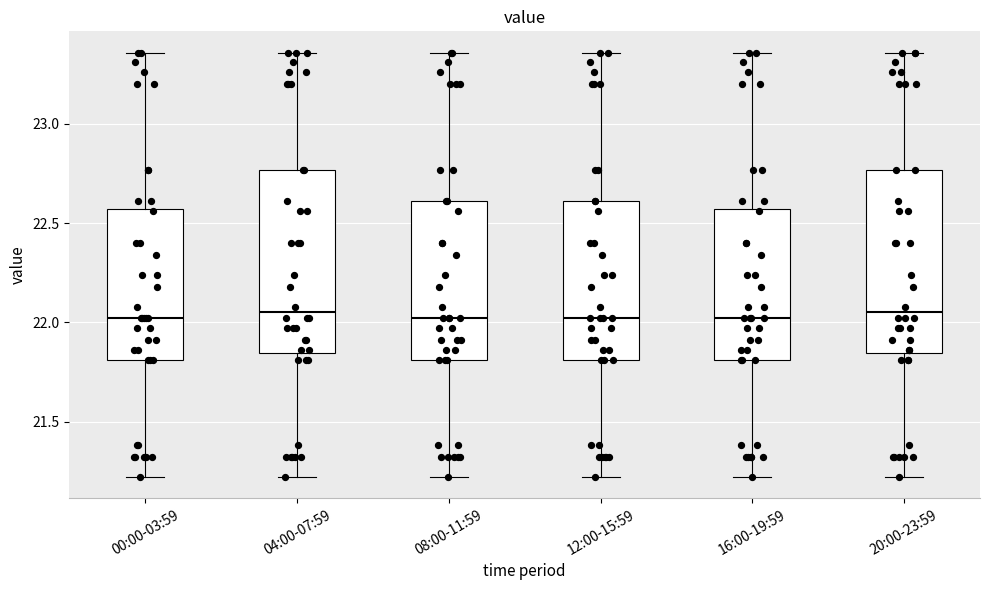

Reading left to right, transcribe this box plot: for each box, give where its median line is, the range the box spans, and where its two whiskers end, as read against the y-axis. The values are not printed on the chart, so give them approximately, as read against the axis.

00:00-03:59: median 22.00, box 21.80 to 22.55, whiskers 21.20 to 23.35
04:00-07:59: median 22.05, box 21.85 to 22.75, whiskers 21.20 to 23.35
08:00-11:59: median 22.00, box 21.80 to 22.60, whiskers 21.20 to 23.35
12:00-15:59: median 22.00, box 21.80 to 22.60, whiskers 21.20 to 23.35
16:00-19:59: median 22.00, box 21.80 to 22.55, whiskers 21.20 to 23.35
20:00-23:59: median 22.05, box 21.85 to 22.75, whiskers 21.20 to 23.35